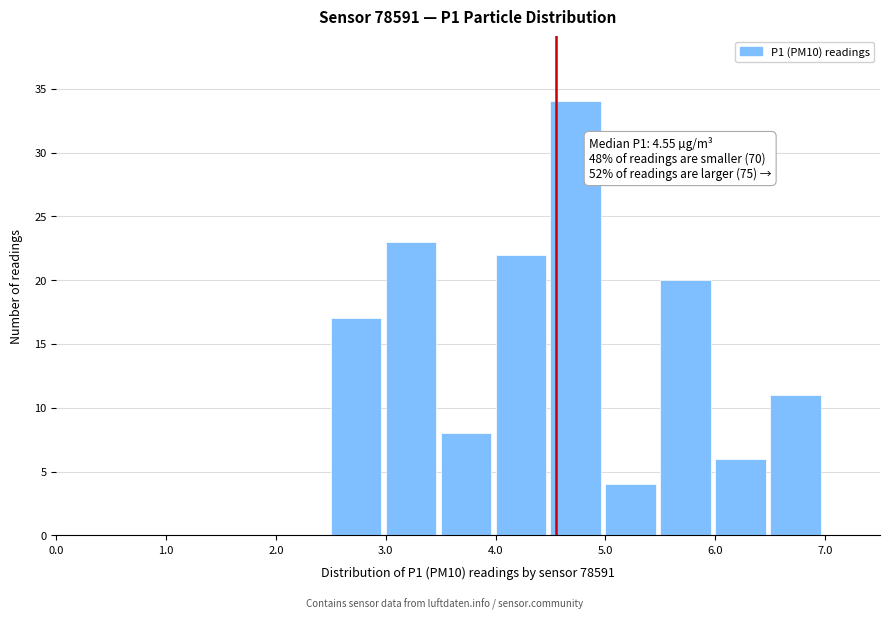

Over which range of the x-axis is the bar tallest?

4.5 to 5.0